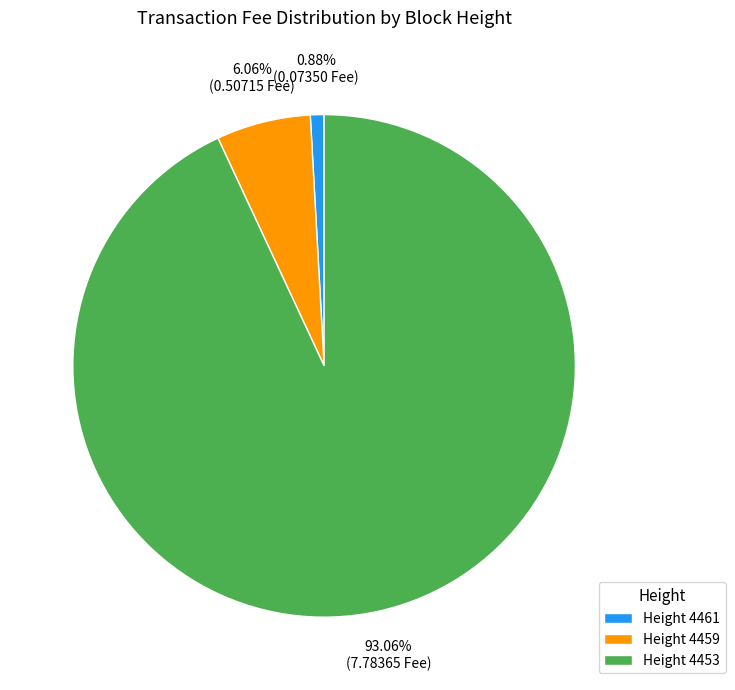

Rank the categories by value from highest to lowest.

Height 4453, Height 4459, Height 4461